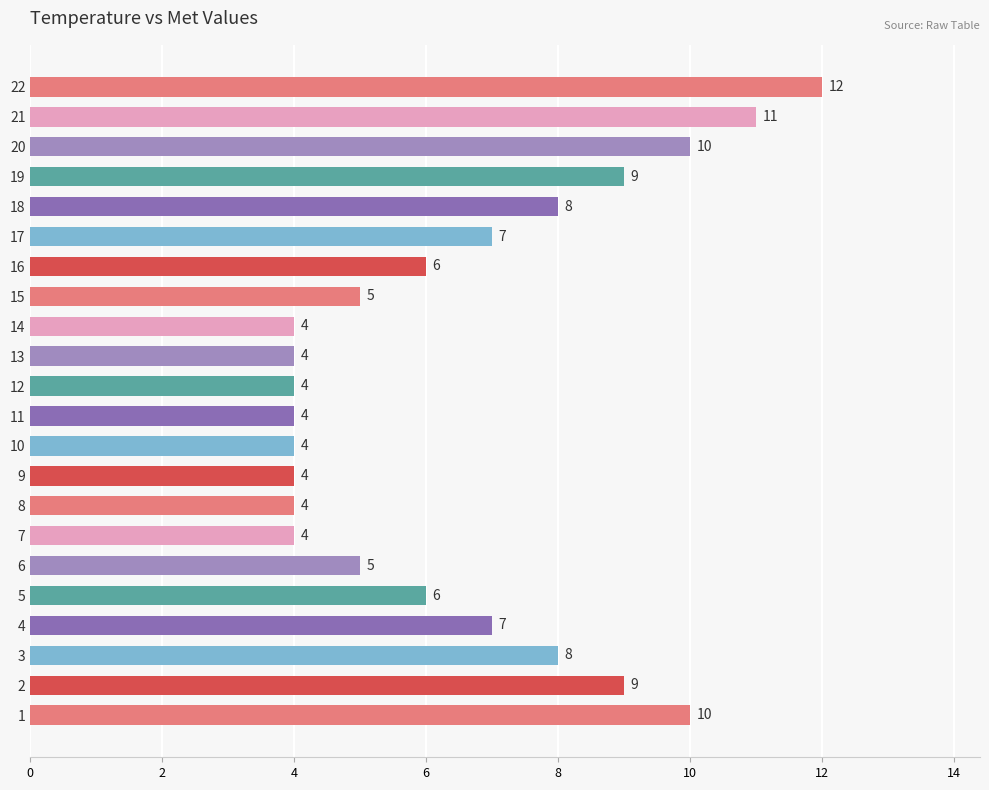

What is the change in value from 17 to 21?

+4